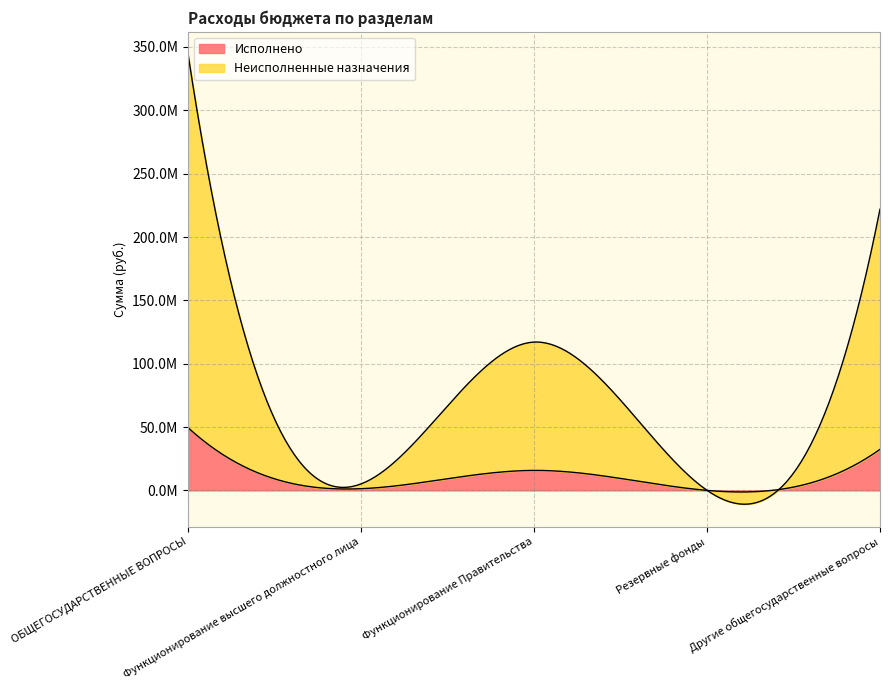

Which category has the lowest value across all series?

Резервные фонды